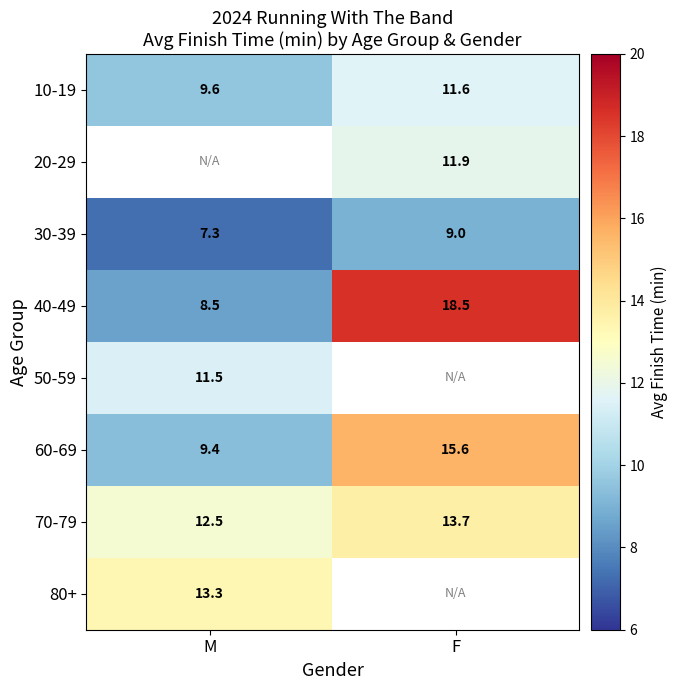

What is the maximum value shown in the chart?

18.5